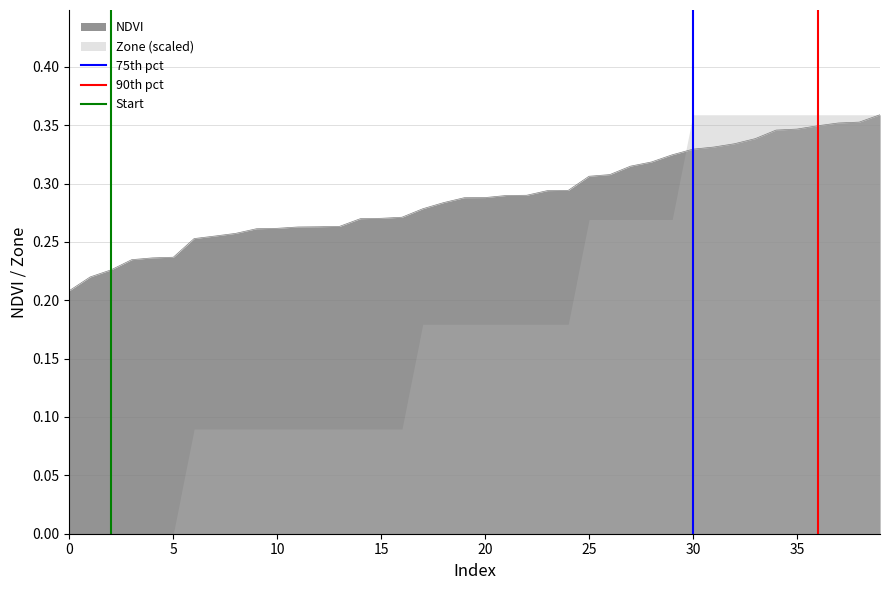

The Start series shows 0 at 0. True or false?

True